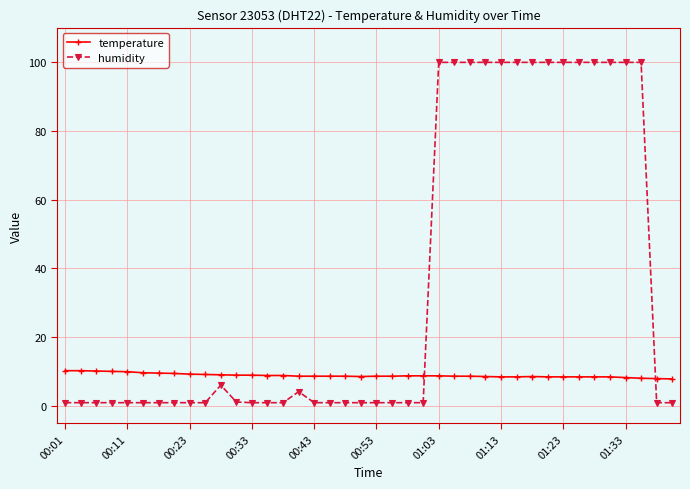

What is the difference between the second highest and minimum values in the humidity series?

98.9